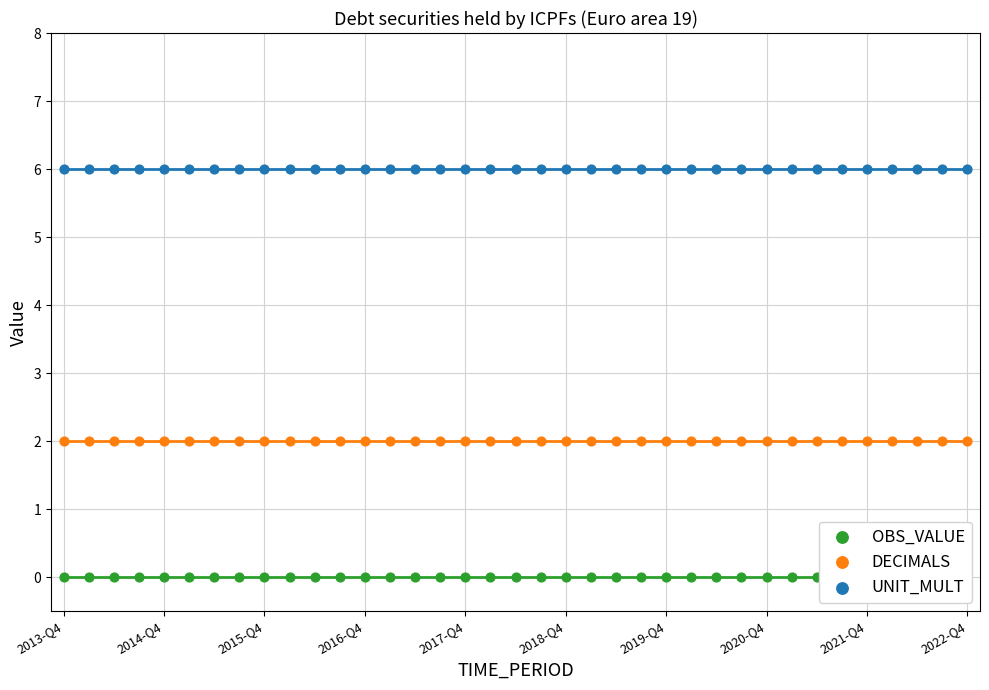

Is the value of OBS_VALUE at 25 greater than the value of DECIMALS at 32?

No